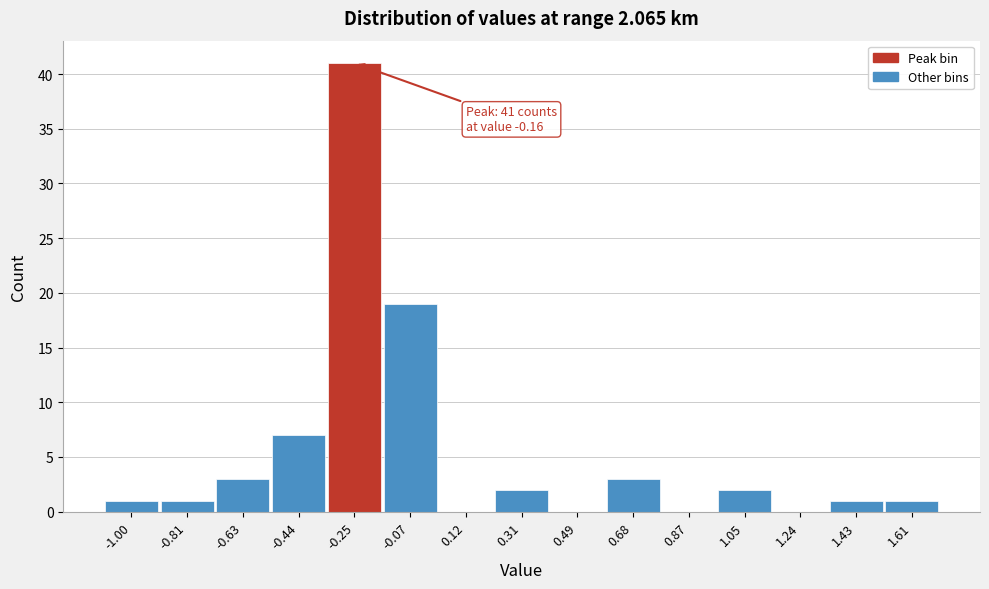

Reading left to right, extract all data points from this chart.

-1.00=1	-0.81=1	-0.63=3	-0.44=7	-0.25=41	-0.07=19	0.12=0	0.31=2	0.49=0	0.68=3	0.87=0	1.05=2	1.24=0	1.43=1	1.61=1